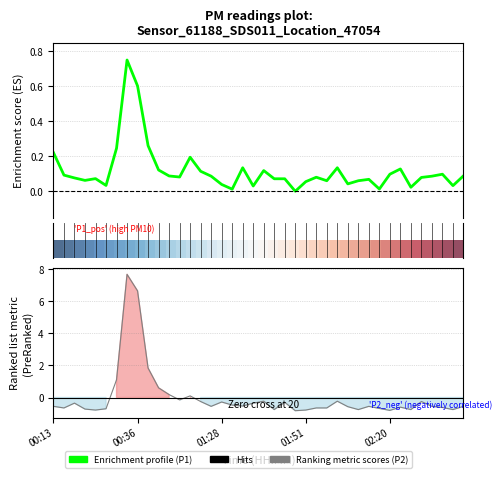

At how many categories does at least one series exceed 5?

2